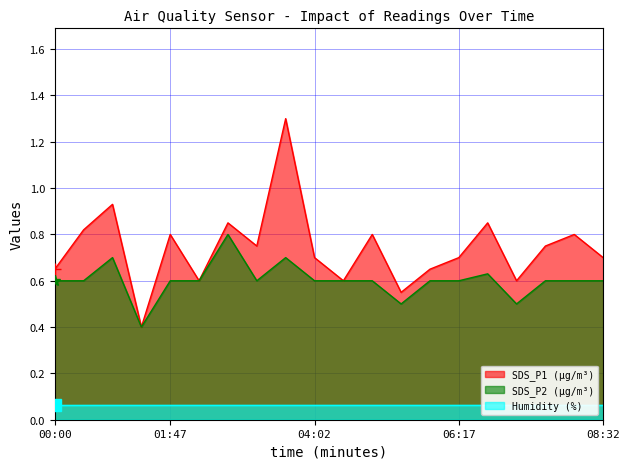

Rank the categories by SDS_P2 value from highest to lowest.

02:41, 00:54, 03:35, 06:44, 00:00, 00:27, 01:47, 02:14, 03:08, 04:02, 04:29, 04:56, 05:50, 06:17, 07:38, 08:05, 08:32, 05:23, 07:11, 01:21